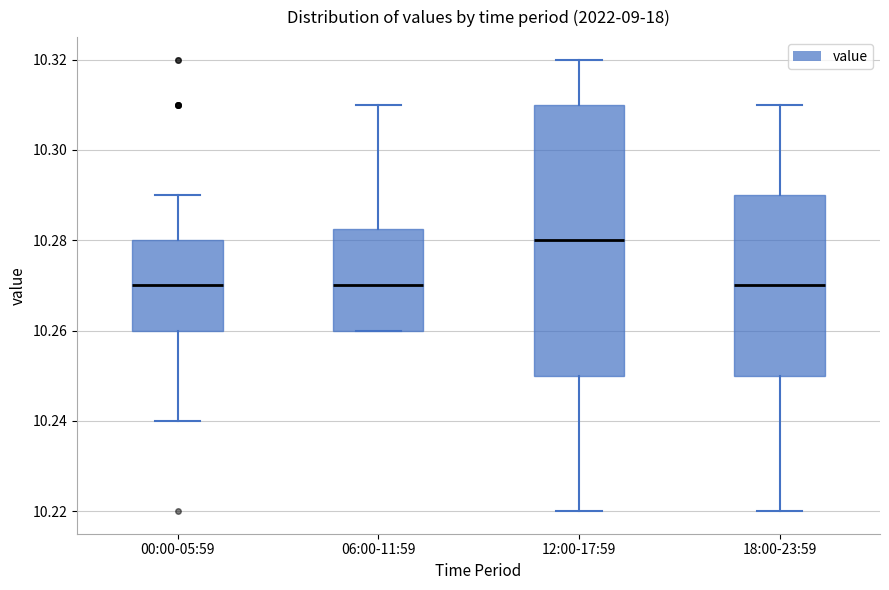

Reading left to right, transcribe this box plot: for each box, give where its median line is, the range the box spans, and where its two whiskers end, as read against the y-axis. The values are not printed on the chart, so give them approximately, as read against the axis.

00:00-05:59: median 10.270, box 10.260 to 10.280, whiskers 10.240 to 10.290
06:00-11:59: median 10.270, box 10.260 to 10.282, whiskers 10.260 to 10.310
12:00-17:59: median 10.280, box 10.250 to 10.310, whiskers 10.220 to 10.320
18:00-23:59: median 10.270, box 10.250 to 10.290, whiskers 10.220 to 10.310